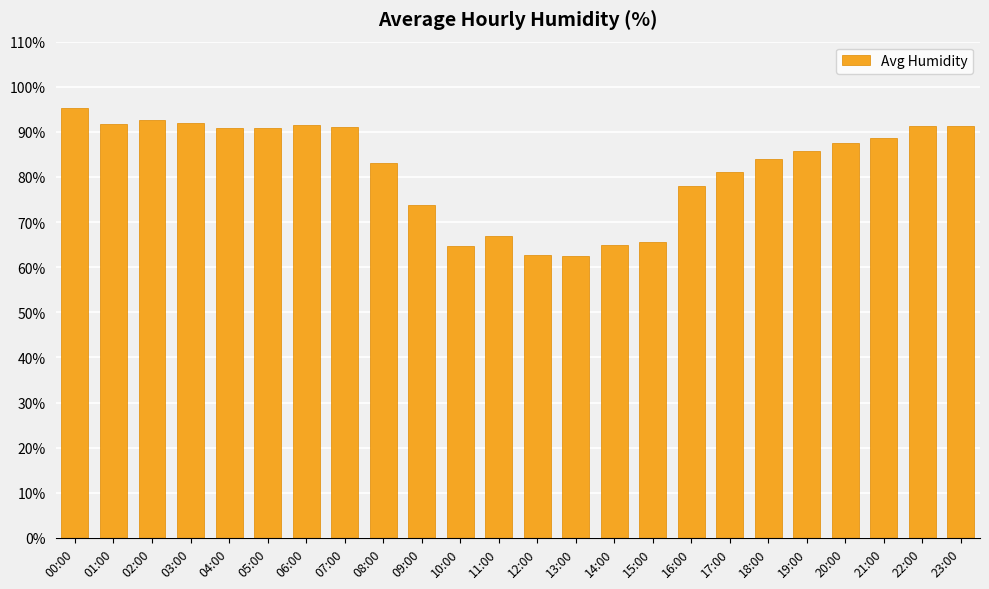

What is the label of the 15th bar from the left?

14:00